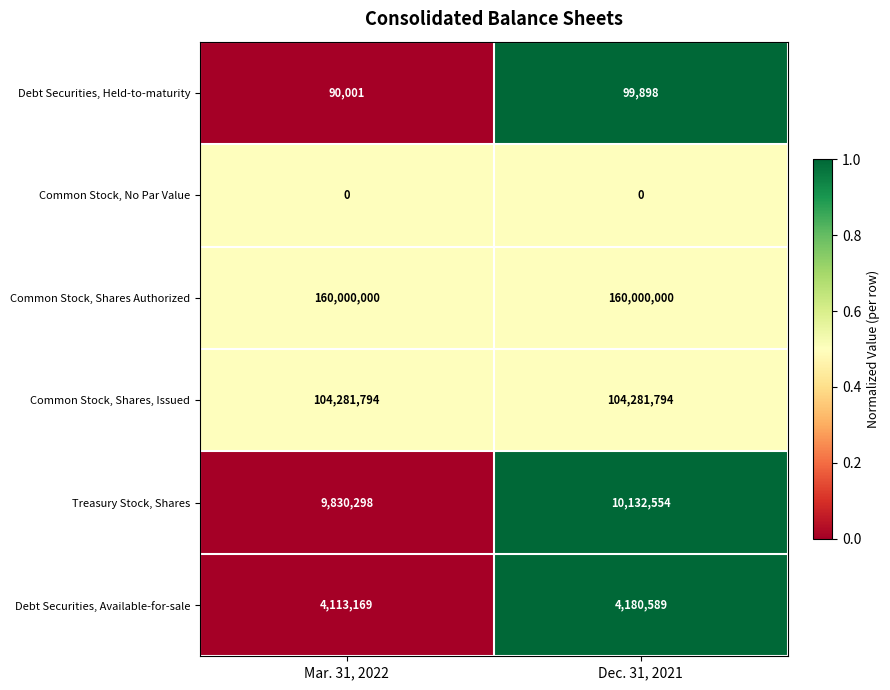

Rank the series at Dec. 31, 2021 from lowest to highest value.

Common Stock, No Par Value, Debt Securities, Held-to-maturity, Debt Securities, Available-for-sale, Treasury Stock, Shares, Common Stock, Shares, Issued, Common Stock, Shares Authorized